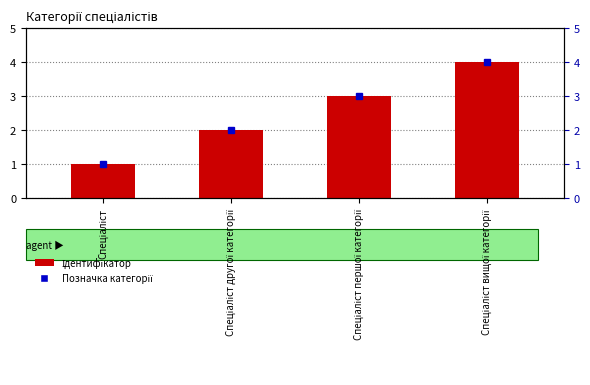

What value does the Позначка категорії series have at Спеціаліст вищої категорії?

4